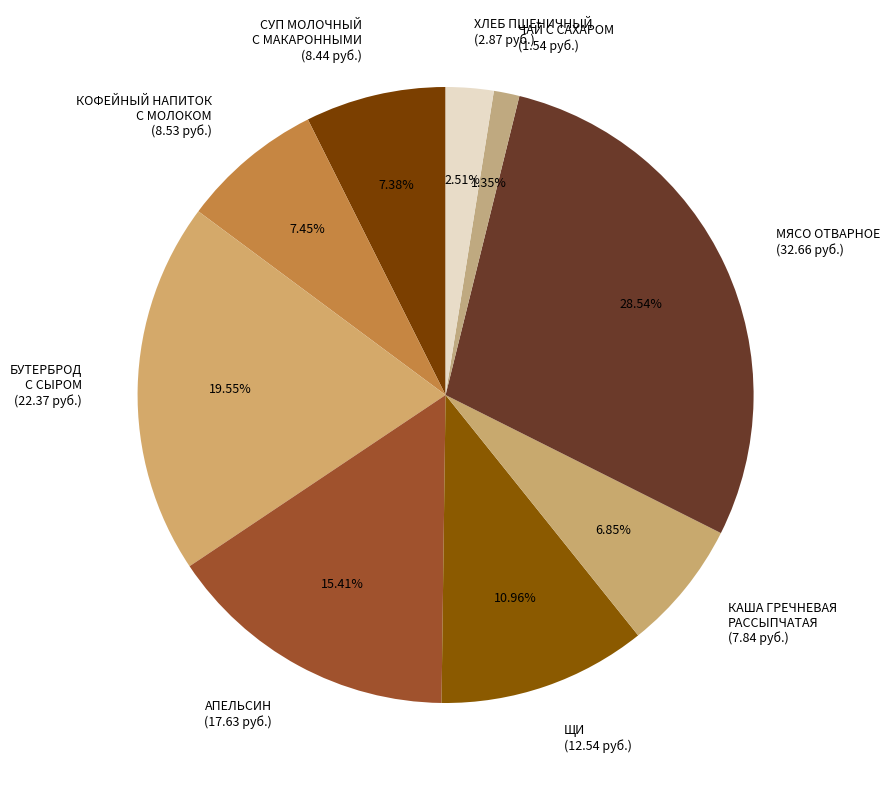

How many slices are in this pie chart?

9